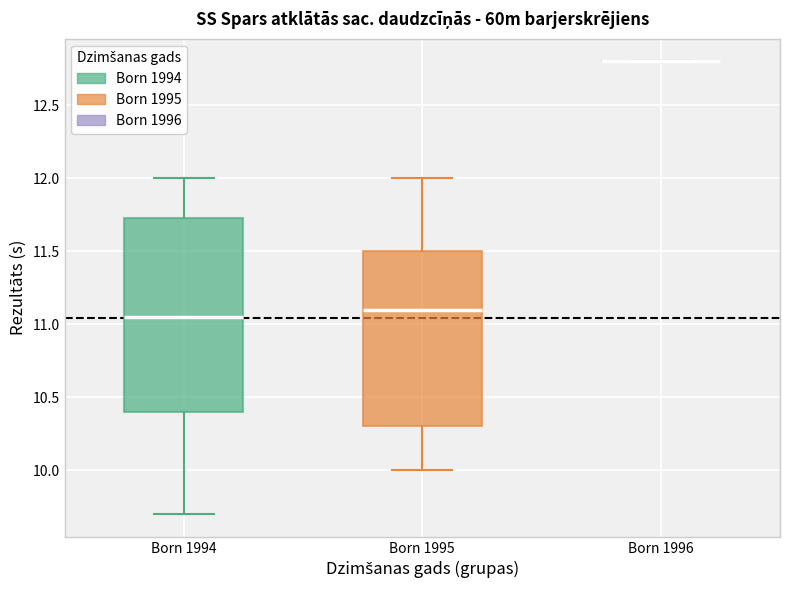

Reading left to right, transcribe this box plot: for each box, give where its median line is, the range the box spans, and where its two whiskers end, as read against the y-axis. The values are not printed on the chart, so give them approximately, as read against the axis.

Born 1994: median 11.05, box 10.40 to 11.75, whiskers 9.70 to 12.00
Born 1995: median 11.10, box 10.30 to 11.50, whiskers 10.00 to 12.00
Born 1996: box collapsed to a line at 12.80, whiskers 12.80 to 12.80